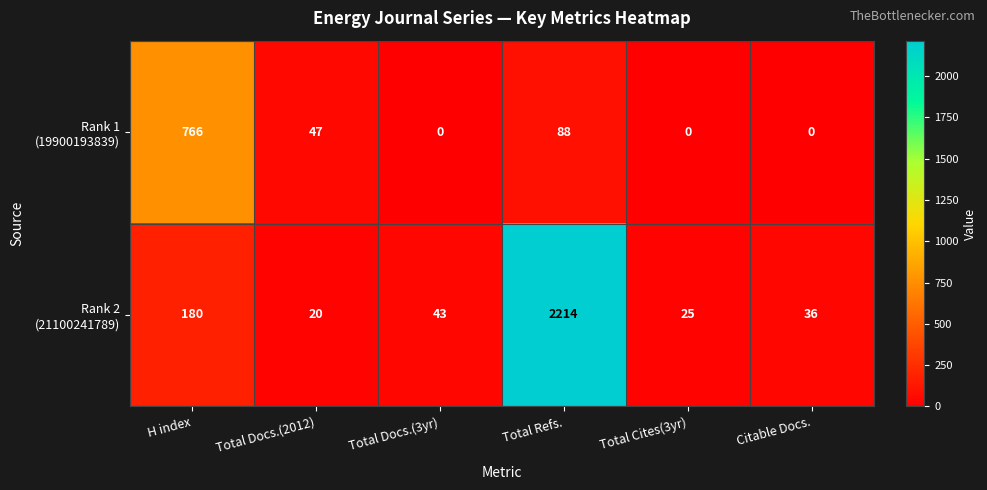

What is the spread (max minus min) of values at Total Cites(3yr)?

25